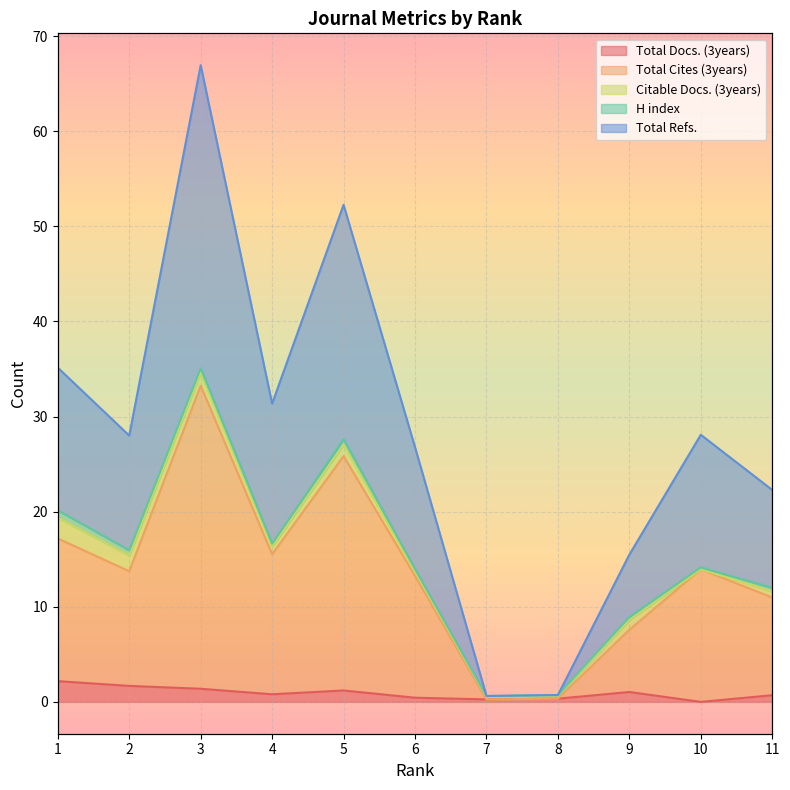

What is the difference between the highest and lowest values at 1?

33.0